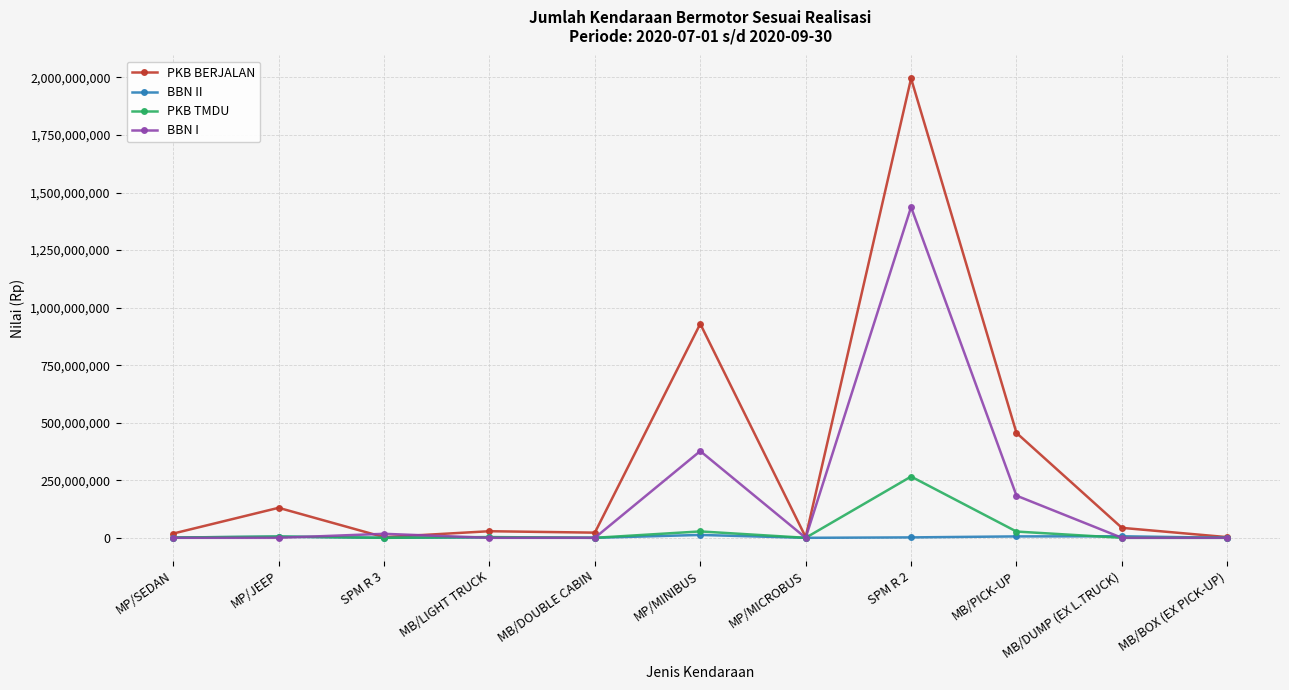

How many lines are shown in the chart?

4